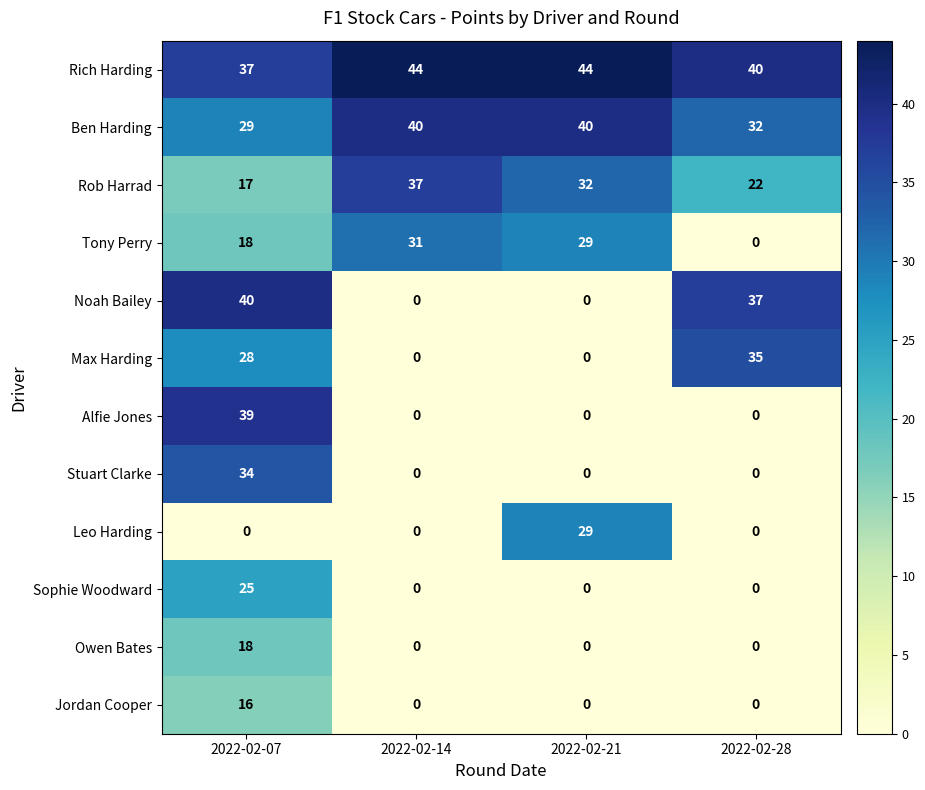

At which category is the sum across all series the highest?

2022-02-07